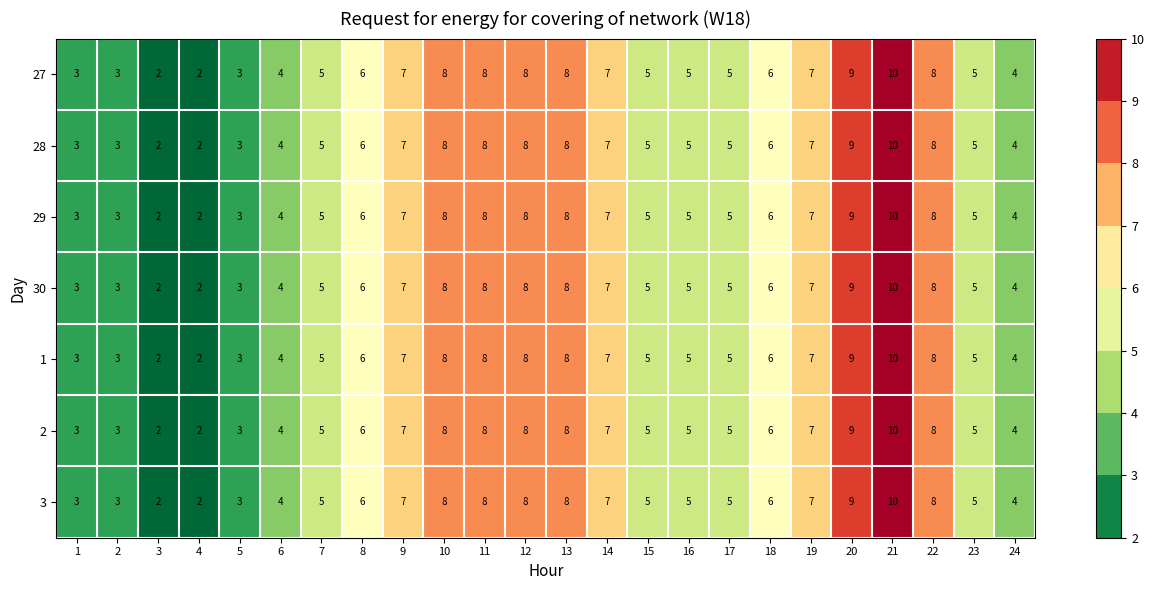

What is the sum of all 2 values?

138